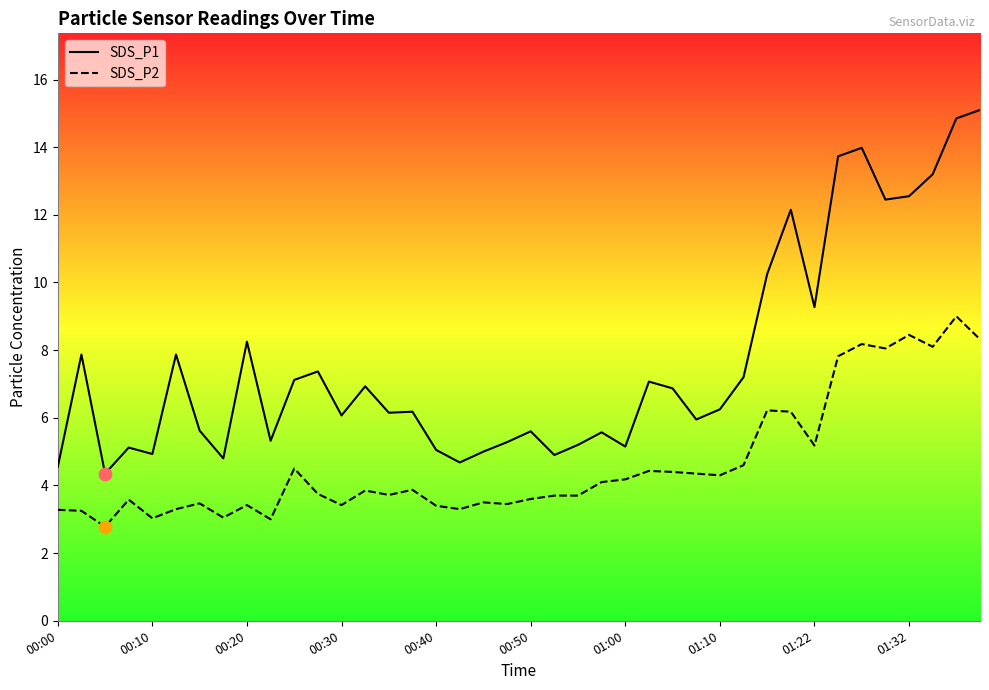

What is the total value across all series at 17?

8.0